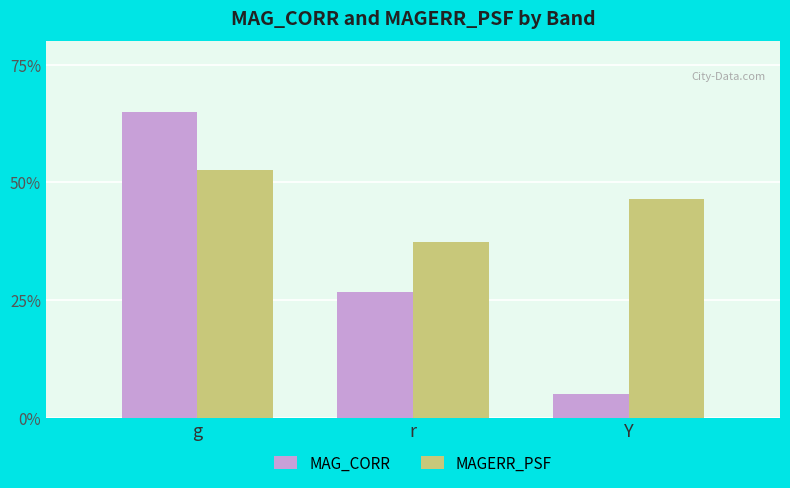

Is the value of MAGERR_PSF at g greater than the value of MAG_CORR at r?

Yes